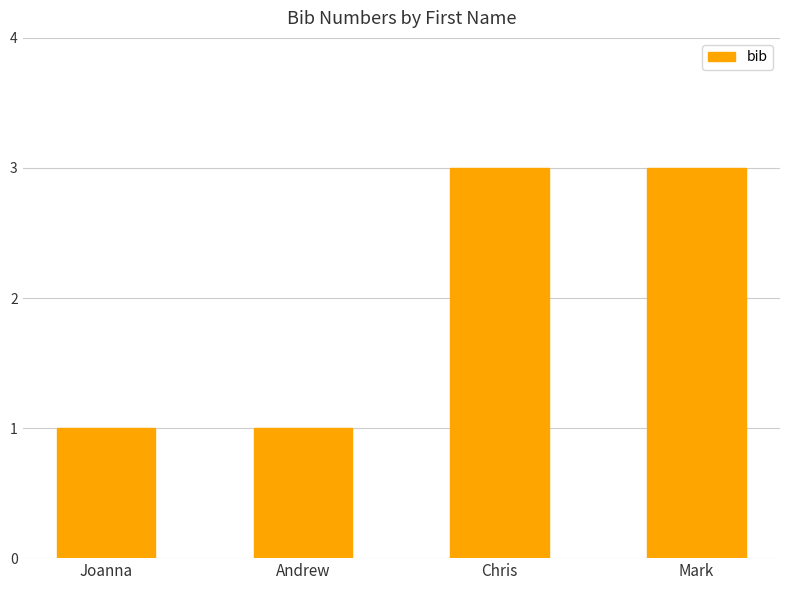

What is the greatest value displayed?

3